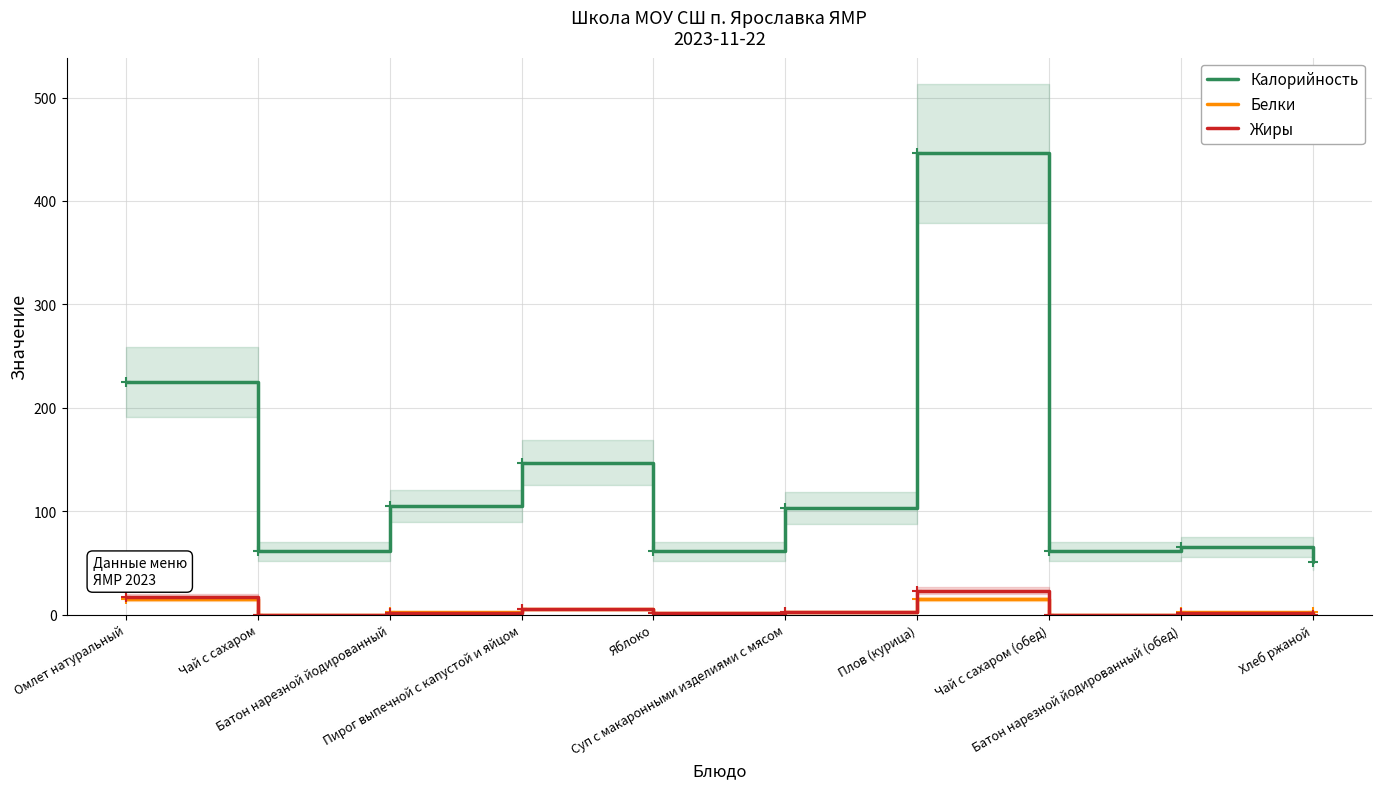

Which series has the largest total across all categories?

Калорийность